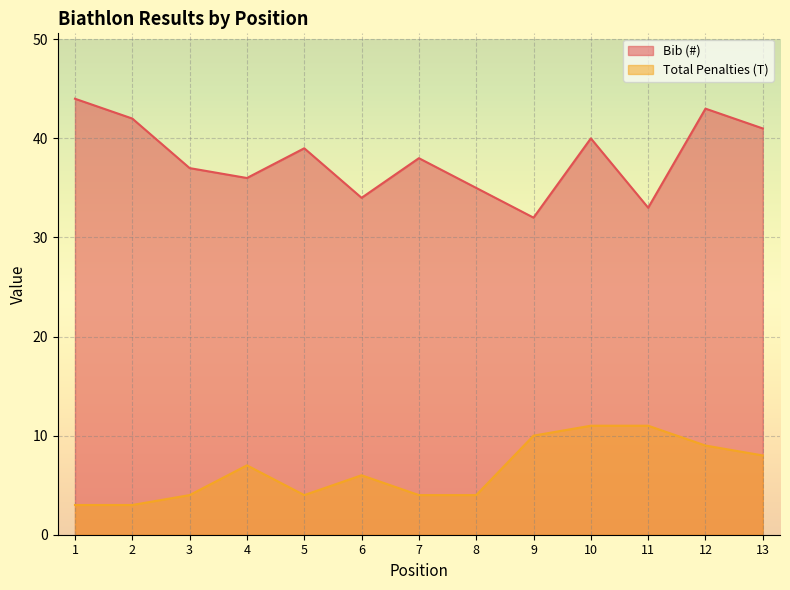

What is the sum of the Bib (#) values at 8 and 2?

77